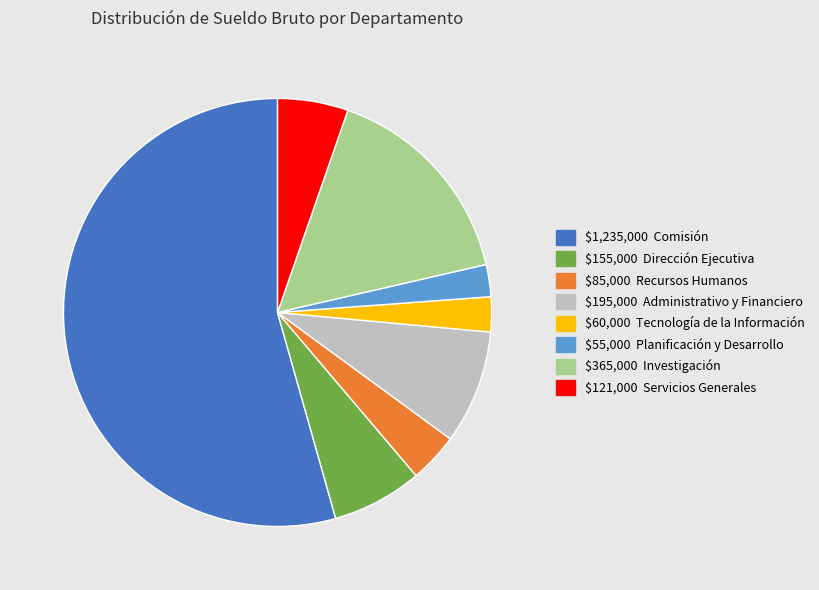

Does any single category account for the majority?

Yes